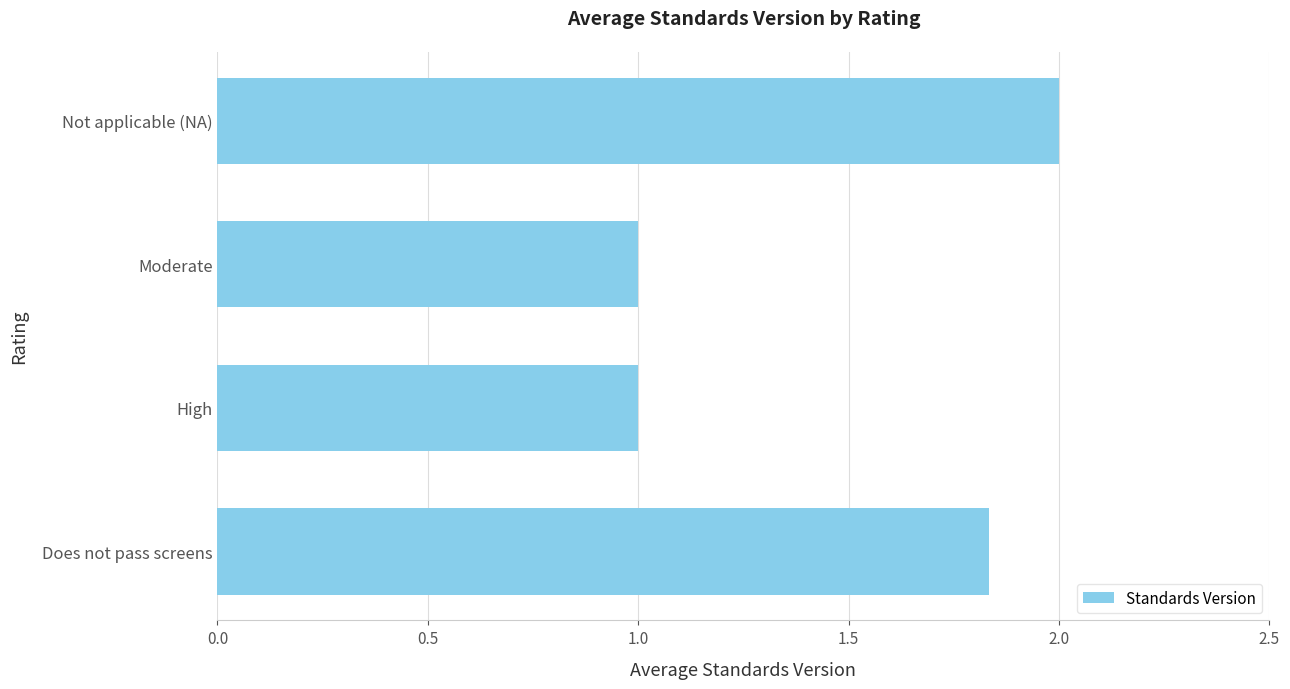

What is the maximum value shown in the chart?

2.0